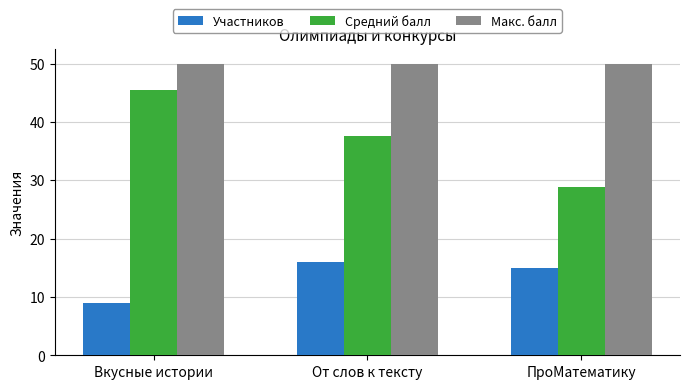

Rank the series by their average value, from lowest to highest.

Участников, Средний балл, Макс. балл